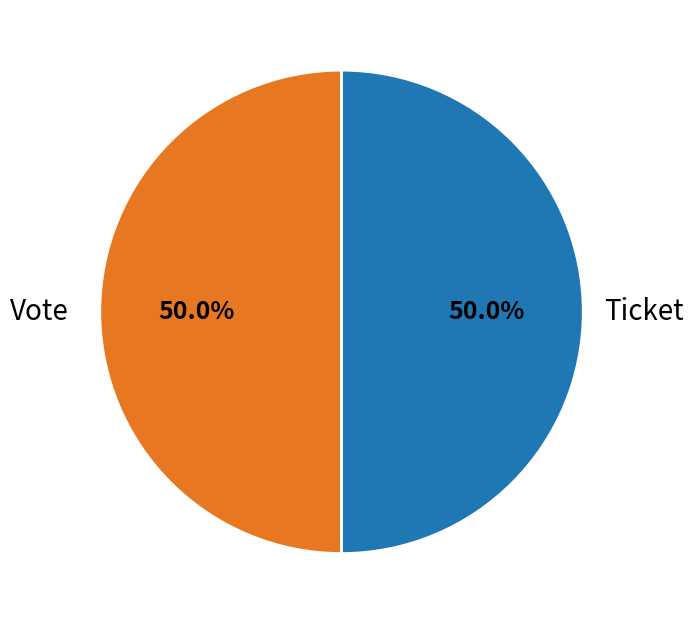

How many slices are in this pie chart?

2